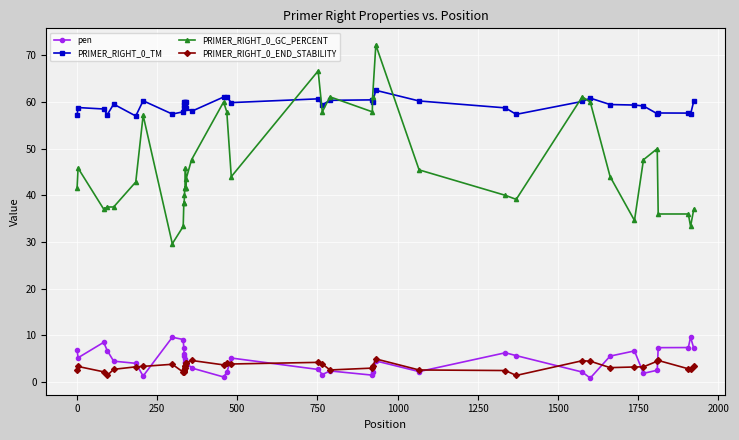

Which series has the widest spread of values?

PRIMER_RIGHT_0_GC_PERCENT